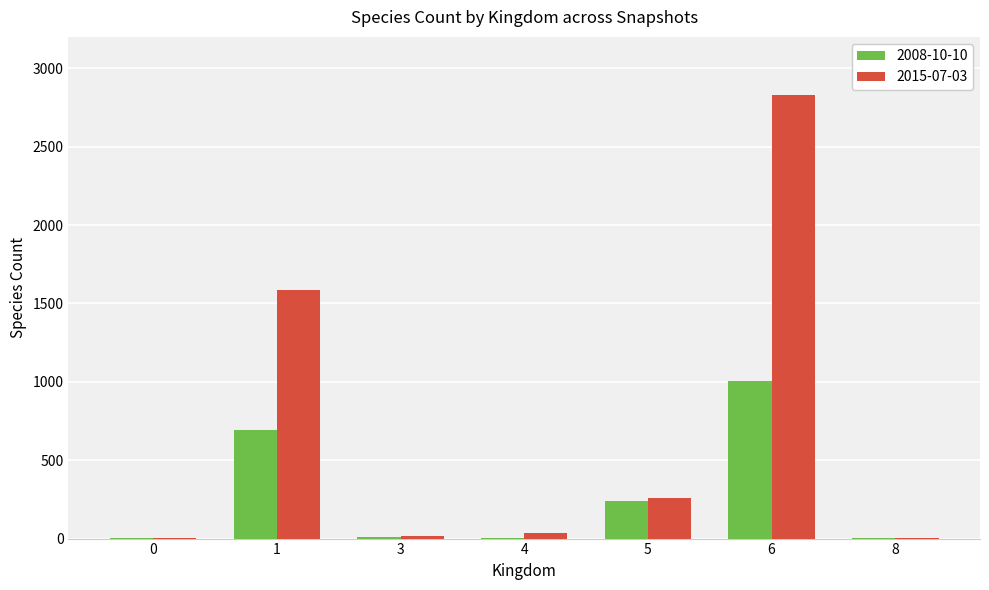

At which category is the sum across all series the highest?

6